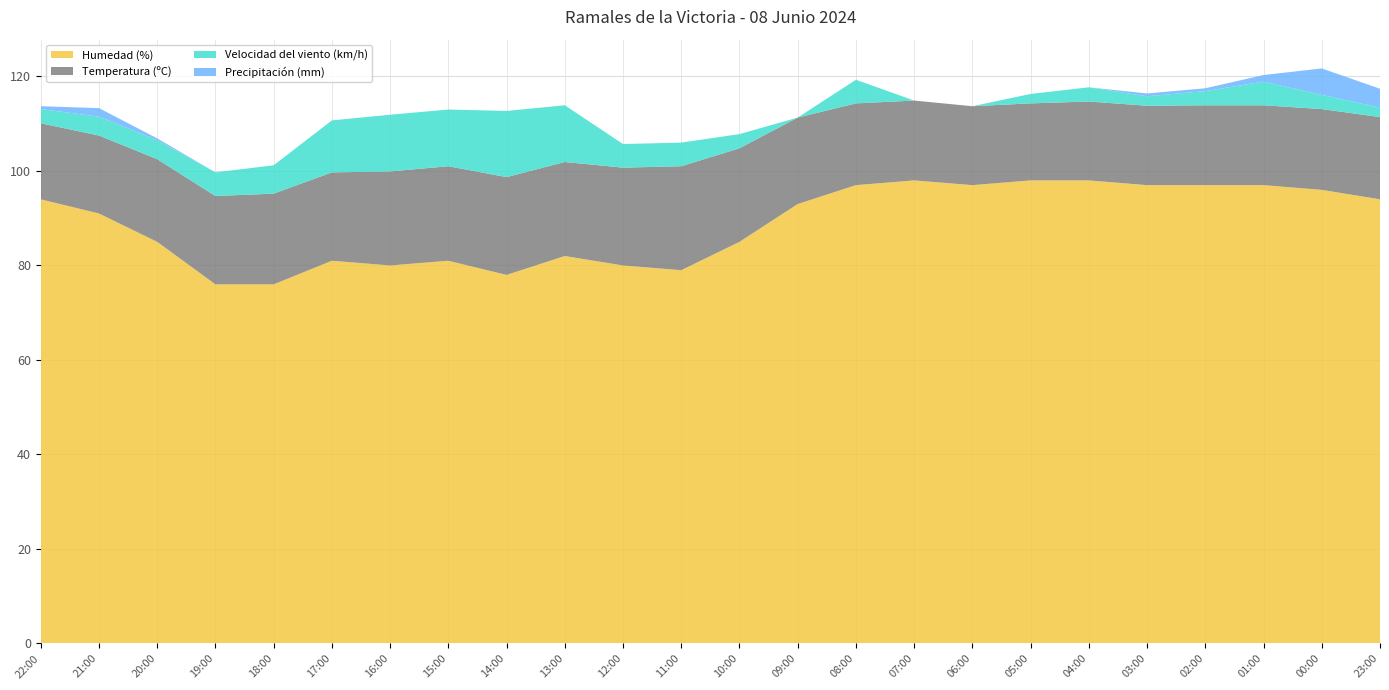

Reading left to right, what are all the values shown in this chart?

Humedad (%): 94.0	91.0	85.0	76.0	76.0	81.0	80.0	81.0	78.0	82.0	80.0	79.0	85.0	93.0	97.0	98.0	97.0	98.0	98.0	97.0	97.0	97.0	96.0	94.0
Temperatura (ºC): 16.1	16.5	17.5	18.7	19.2	18.7	19.9	20.0	20.7	19.9	20.7	22.0	19.8	18.3	17.3	16.9	16.7	16.3	16.7	16.8	16.9	16.9	17.1	17.4
Velocidad del viento (km/h): 3.0	4.0	4.0	5.0	6.0	11.0	12.0	12.0	14.0	12.0	5.0	5.0	3.0	0.0	5.0	0.0	0.0	2.0	3.0	2.0	3.0	5.0	3.0	2.0
Precipitación (mm): 0.6	1.8	0.4	0.0	0.0	0.0	0.0	0.0	0.0	0.0	0.0	0.0	0.0	0.0	0.0	0.0	0.0	0.0	0.0	0.6	0.6	1.4	5.6	4.0